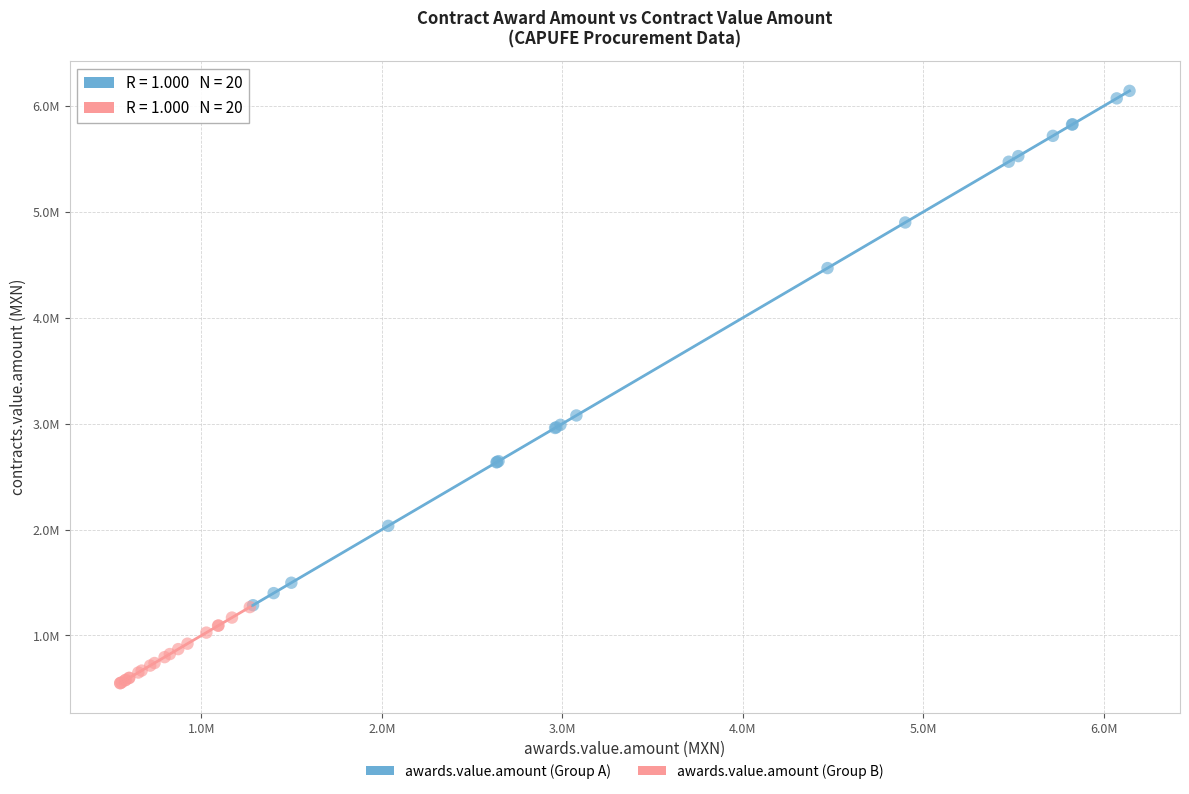

What are all the series names shown in the legend?

awards.value.amount (Group A), awards.value.amount (Group B)